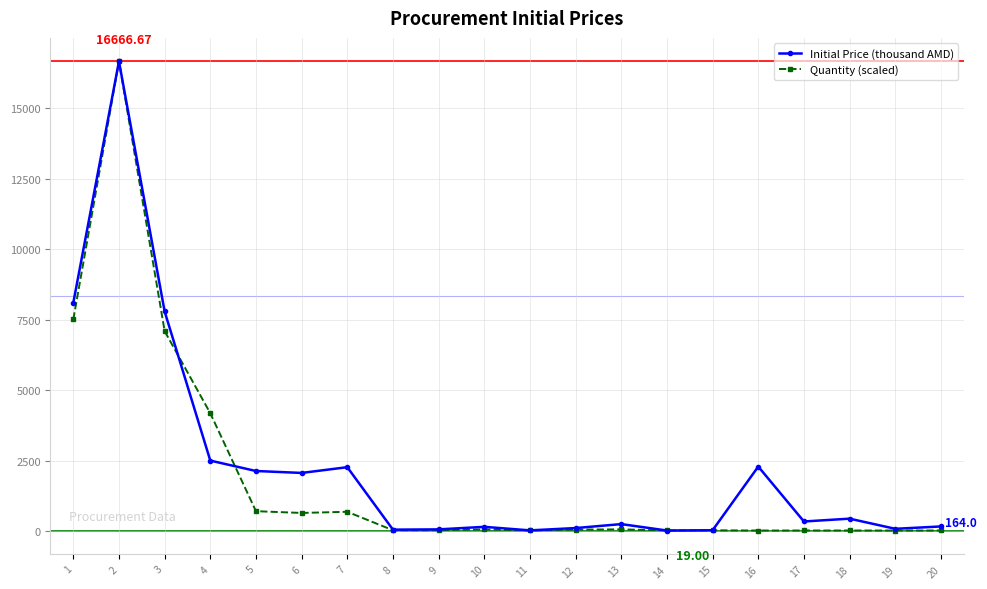

What is the difference between the maximum and minimum values in the Initial Price (thousand AMD) series?

16647.7